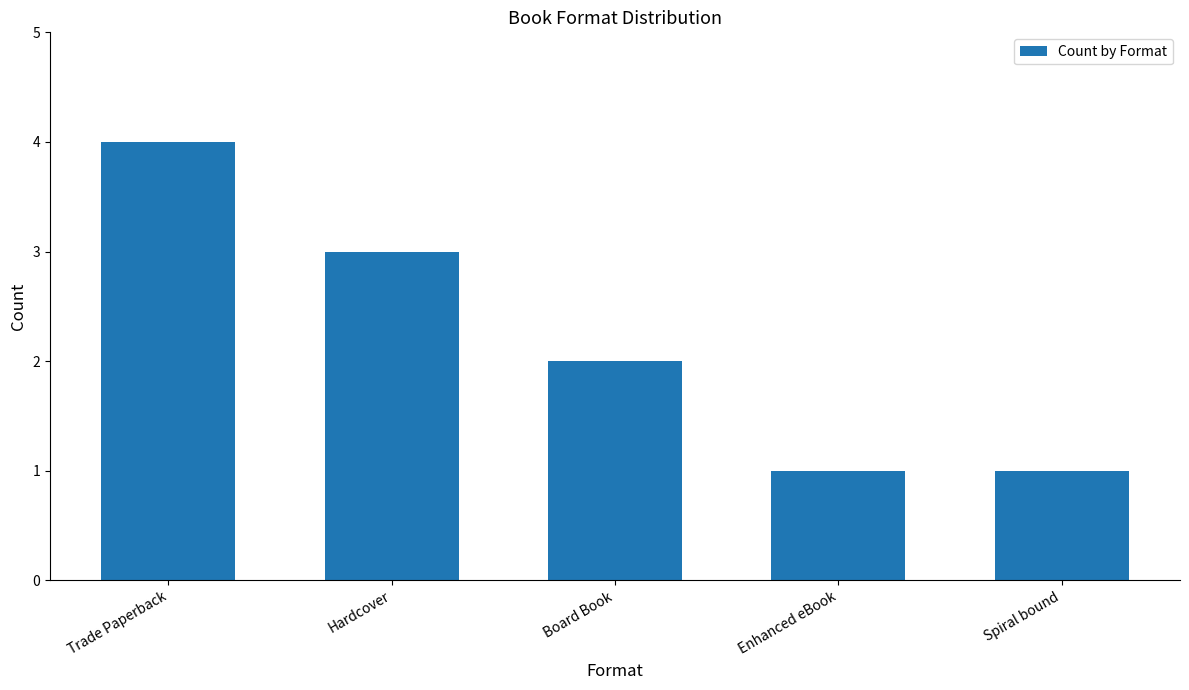

The chart shows a value of 1 at Spiral bound. True or false?

True